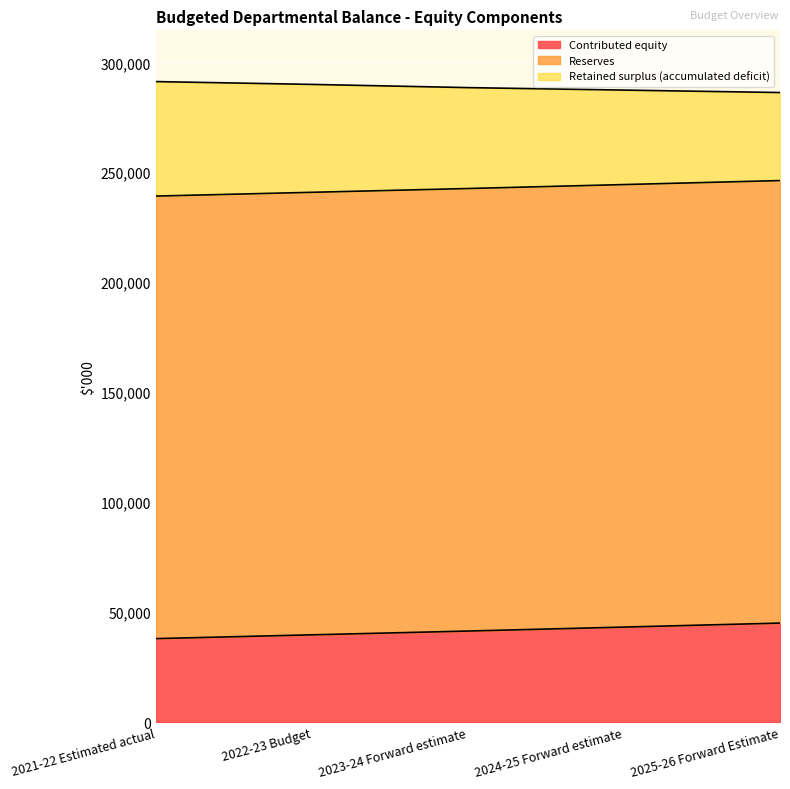

What is the total value across all series at 2021-22 Estimated actual?

291235